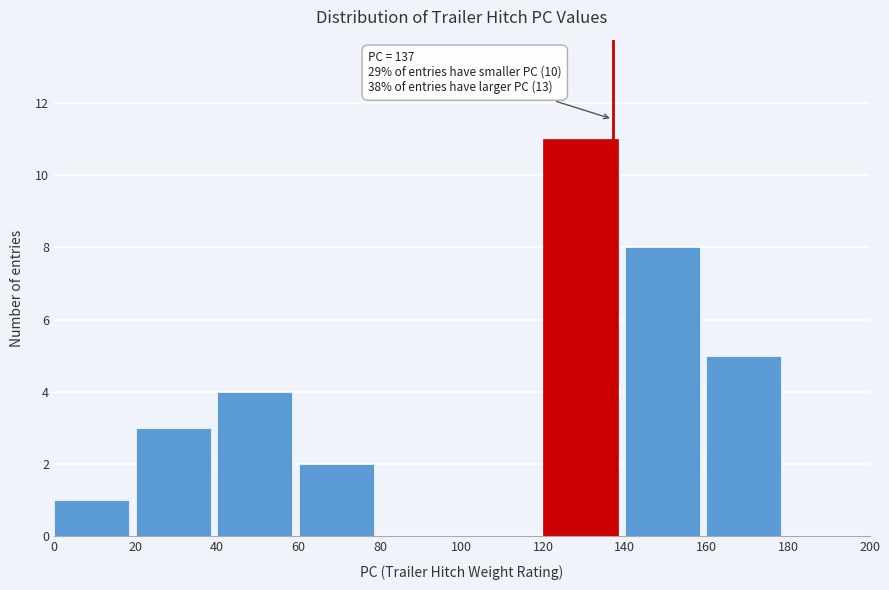

Over which range of the x-axis is the bar tallest?

120 to 140